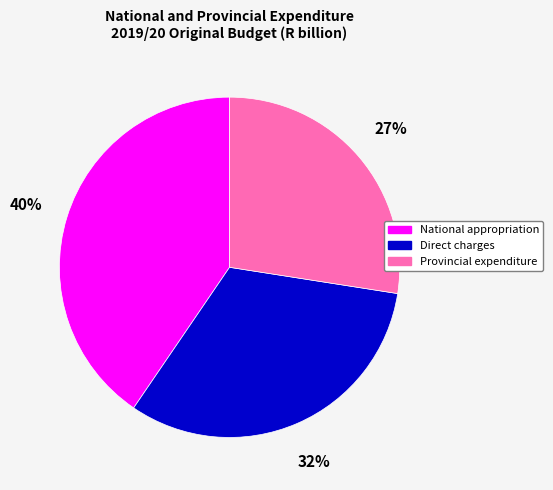

To the nearest percent, what percentage of the pie is National appropriation?

40%